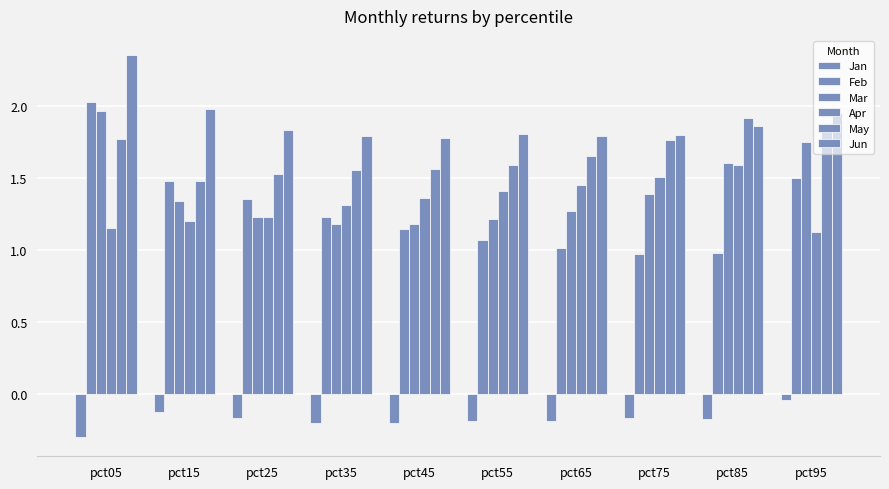

At which category is the sum across all series the highest?

pct05